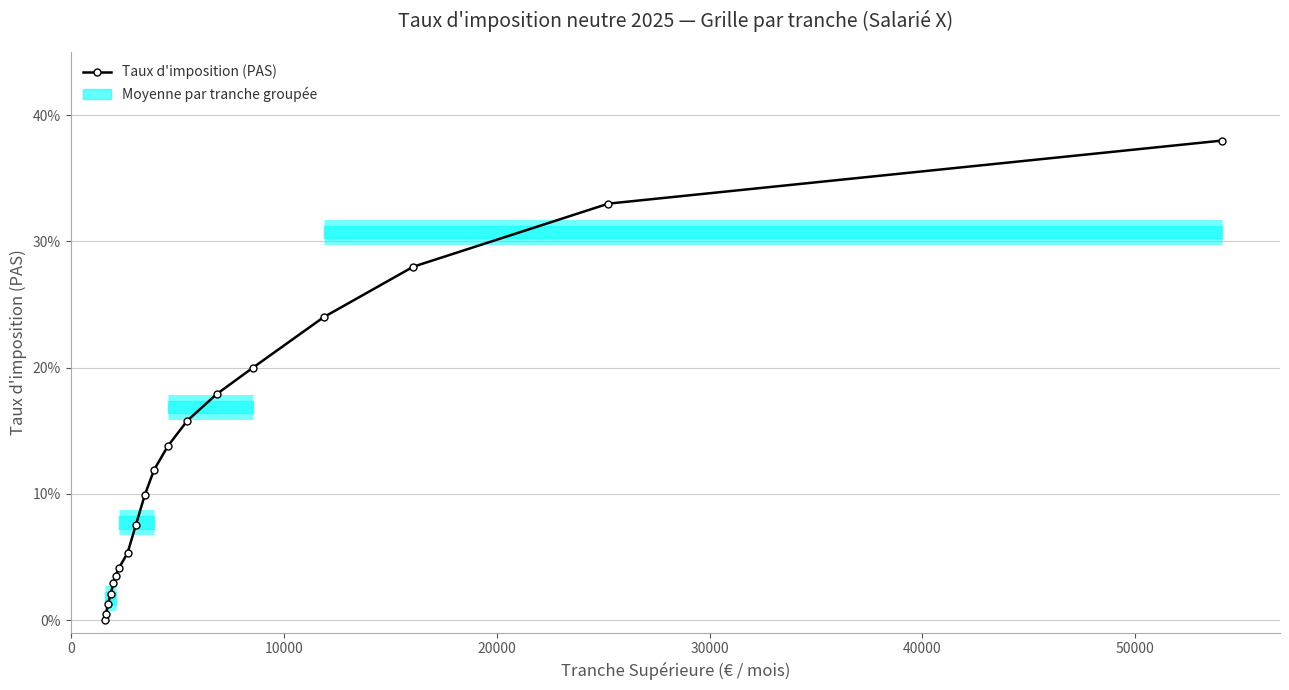

Is this an area chart (filled region under the line)?

Yes